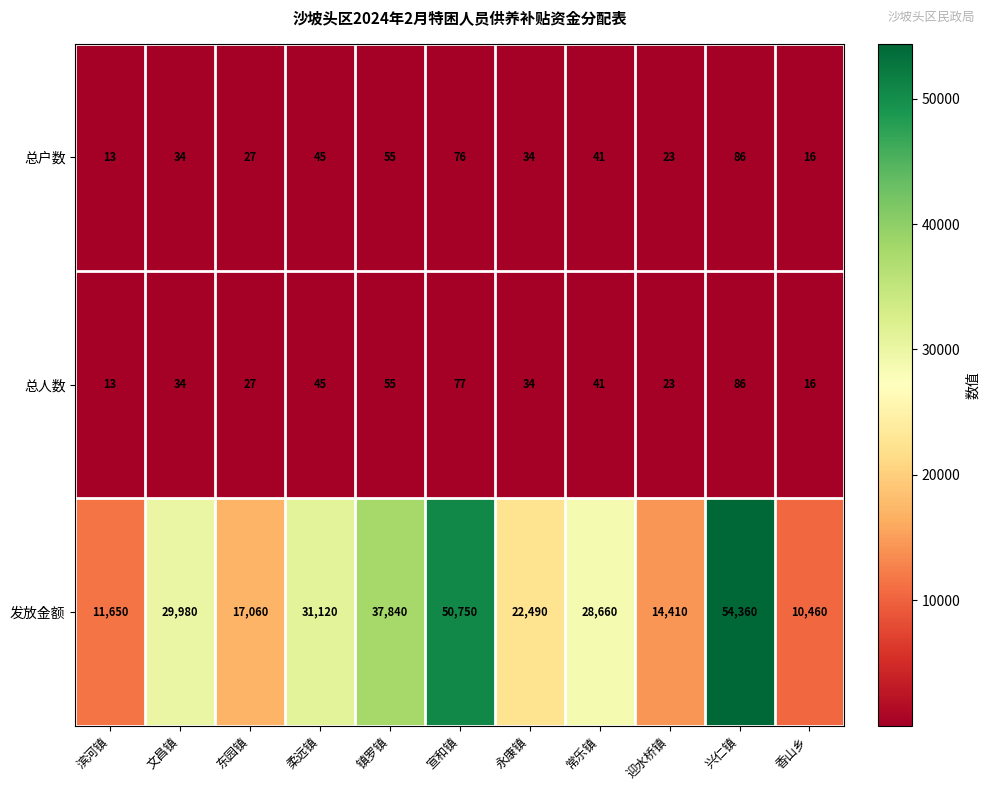

What is the total value across all series at 香山乡?

10492